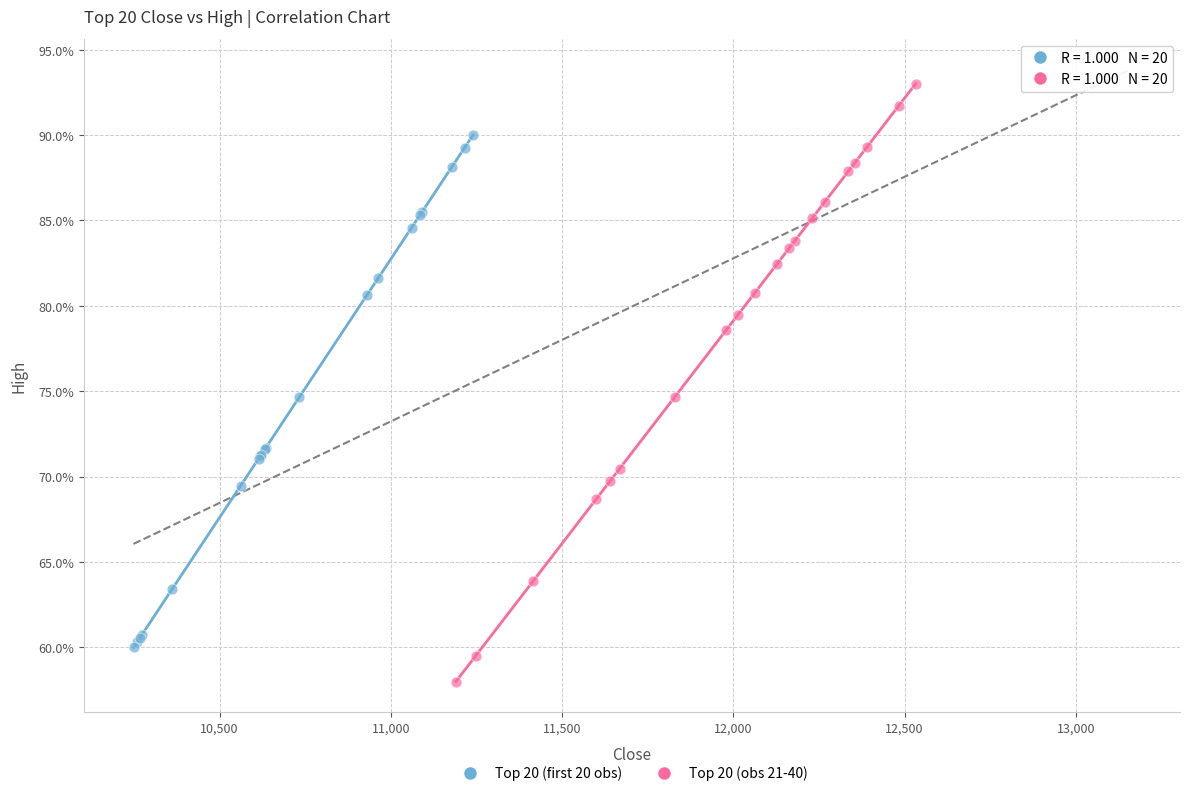

Which series has the largest Y range (max minus min)?

Top 20 (obs 21-40)